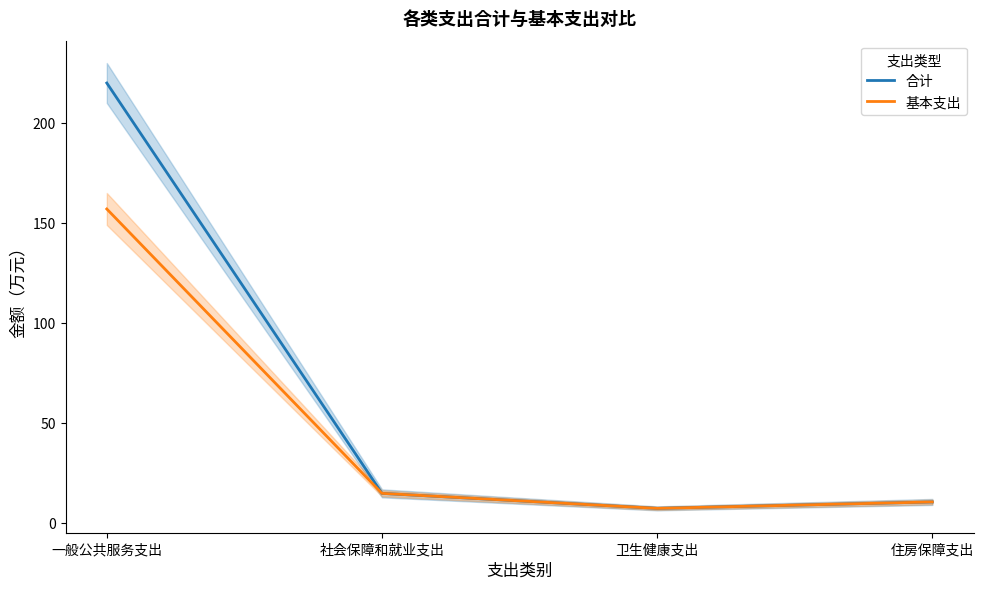

List the series in order of their overall mean, highest first.

合计, 基本支出